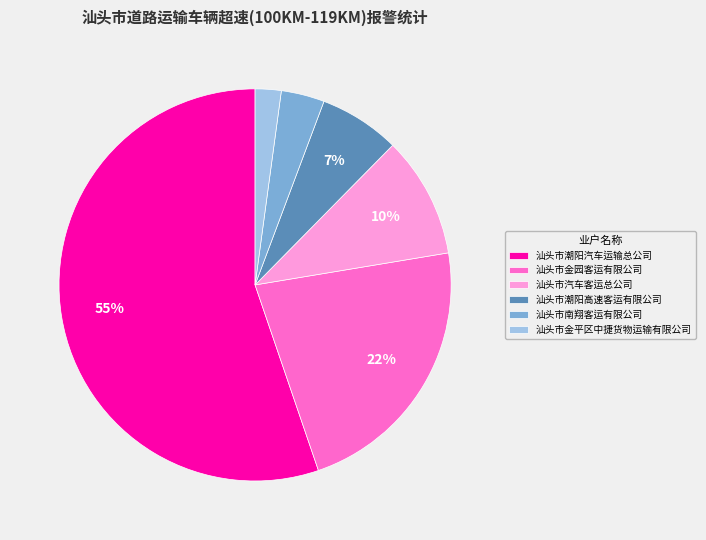

To the nearest percent, what is the difference between the largest and smallest slice percentages?

53%